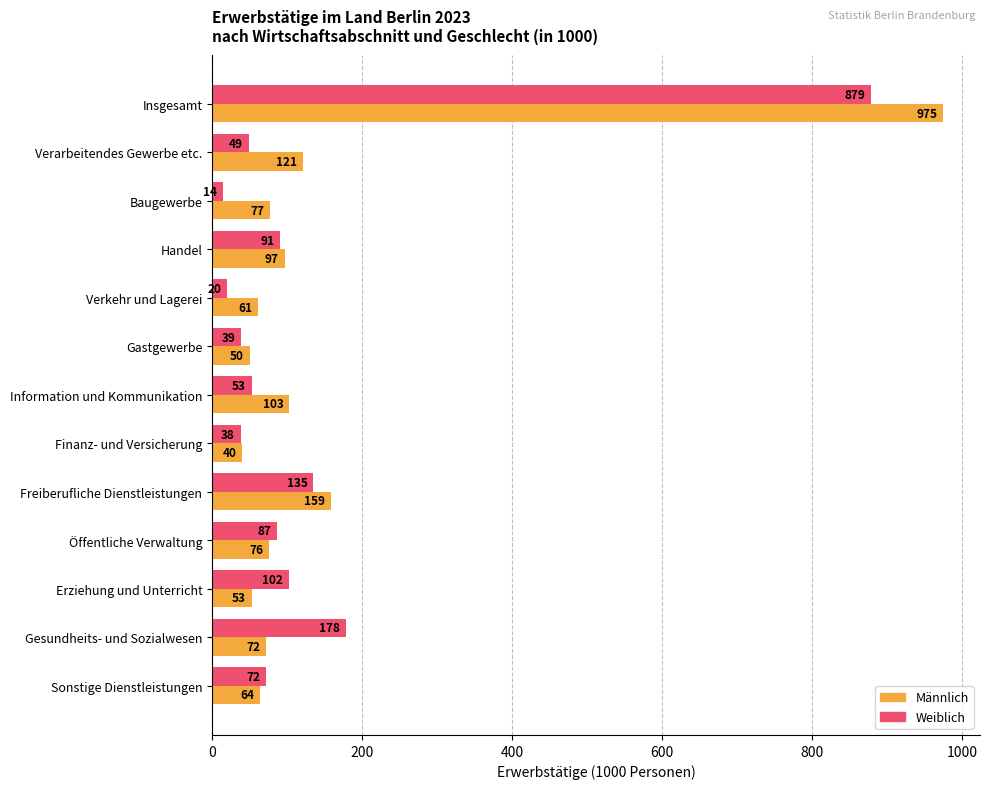

Between Gastgewerbe and Information und Kommunikation, which series saw the biggest shift?

Männlich